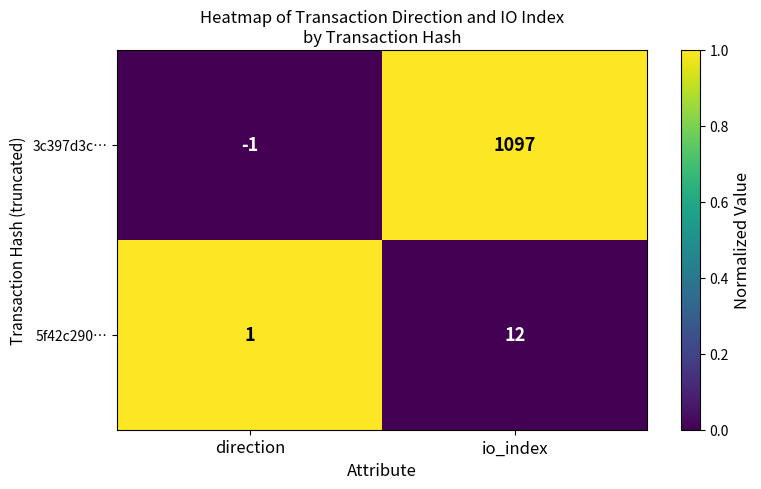

What is the greatest value displayed?

1097